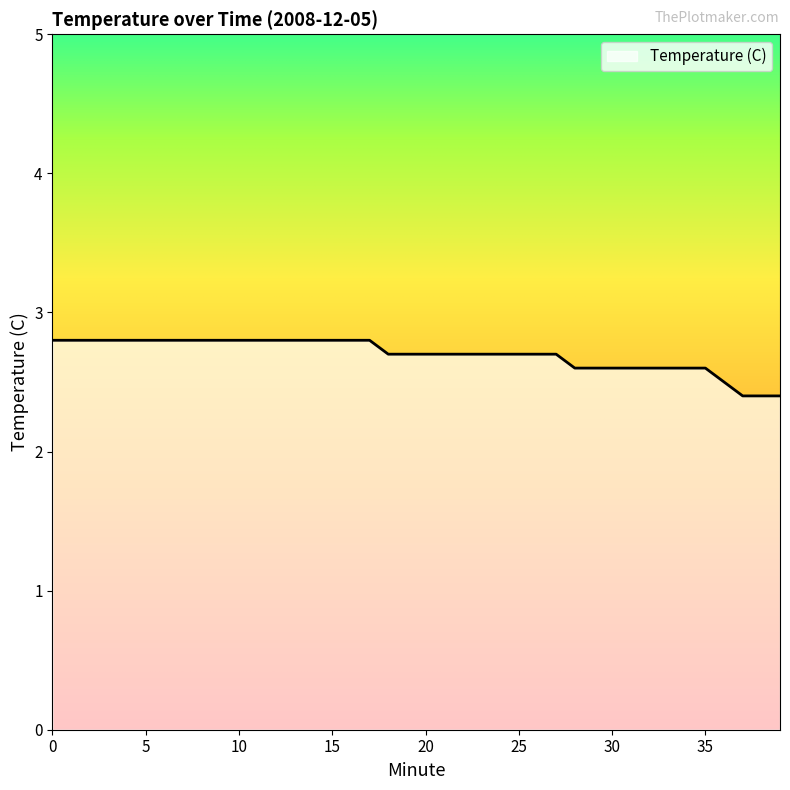

What is the difference between the maximum and minimum values?

0.4